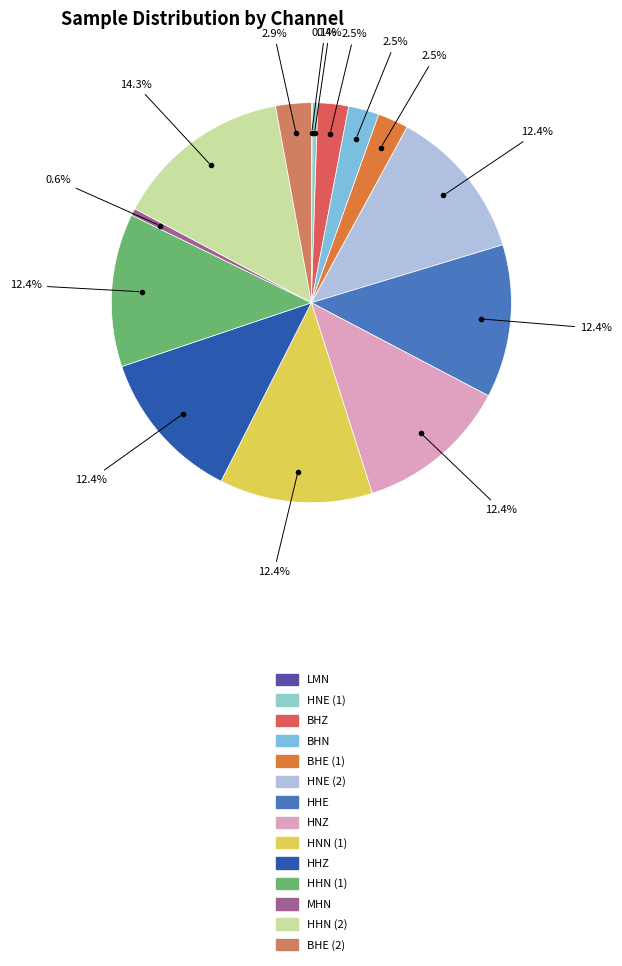

Which category has the smallest portion of the pie?

LMN